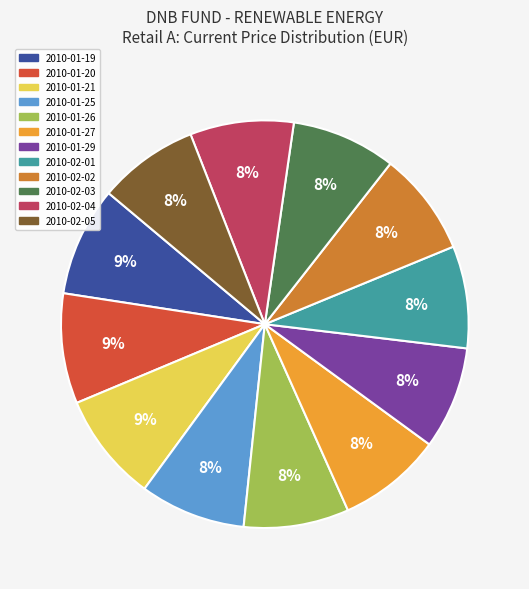

How many segments does this pie chart have?

12